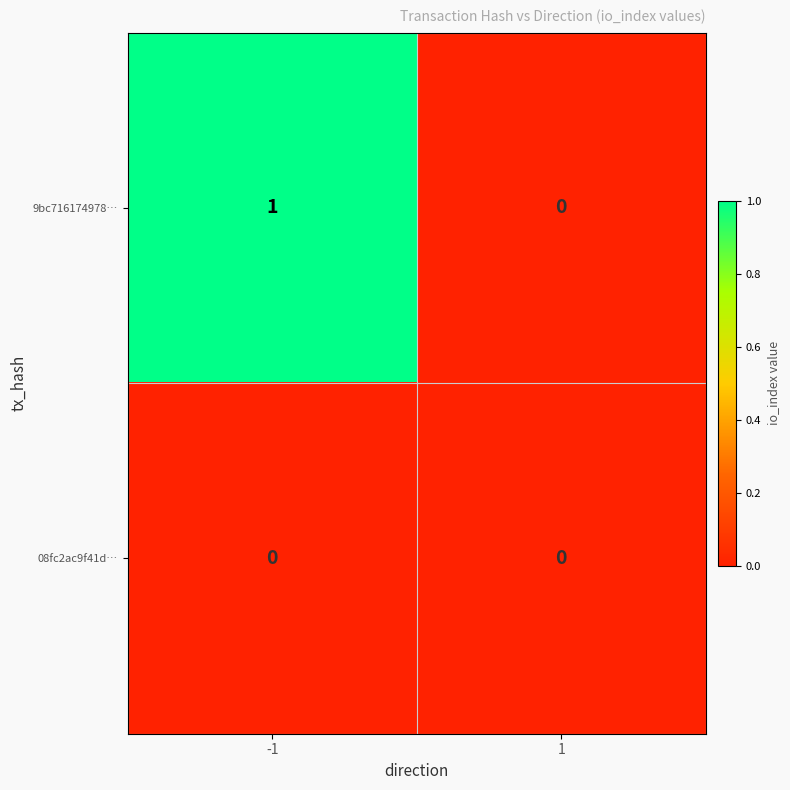

What is the maximum value shown in the chart?

1